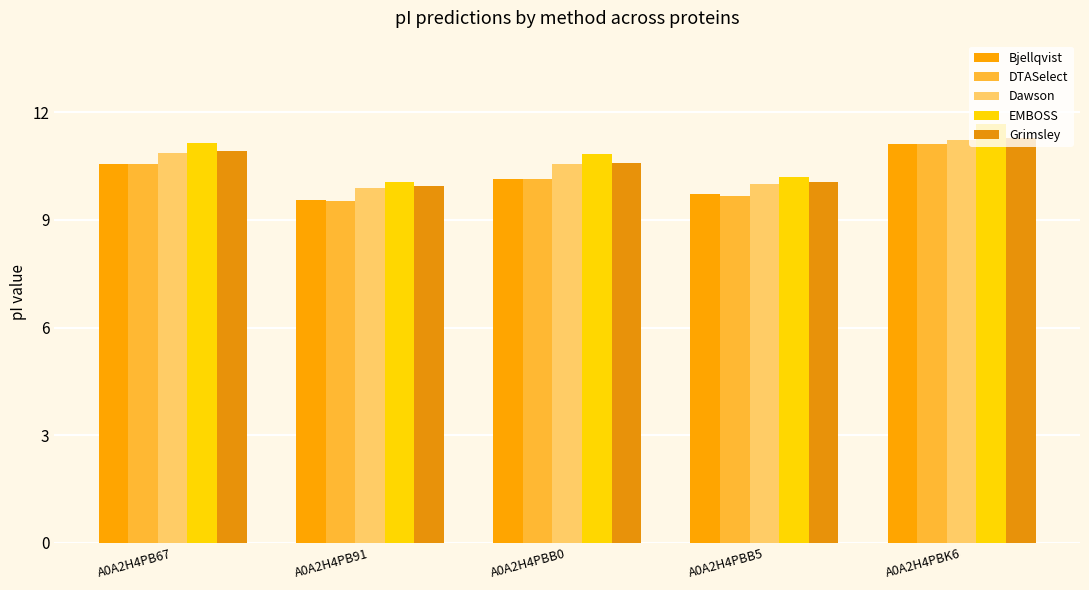

Reading left to right, transcribe all the data shown in this chart.

Bjellqvist: 10.6	9.5	10.1	9.7	11.1
DTASelect: 10.6	9.5	10.1	9.7	11.1
Dawson: 10.9	9.9	10.6	10.0	11.2
EMBOSS: 11.1	10.1	10.8	10.2	11.7
Grimsley: 10.9	10.0	10.6	10.1	11.3